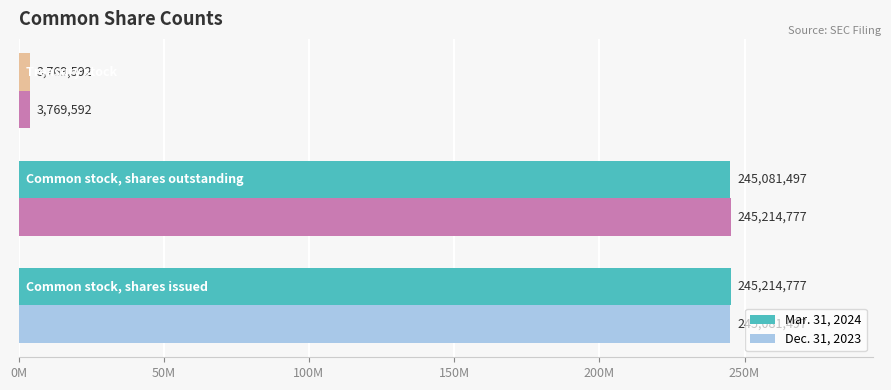

Reading left to right, what are all the values shown in this chart?

Mar. 31, 2024: 0M=245214777	50M=245081497	100M=3769592
Dec. 31, 2023: 0M=245081497	50M=245214777	100M=3769592